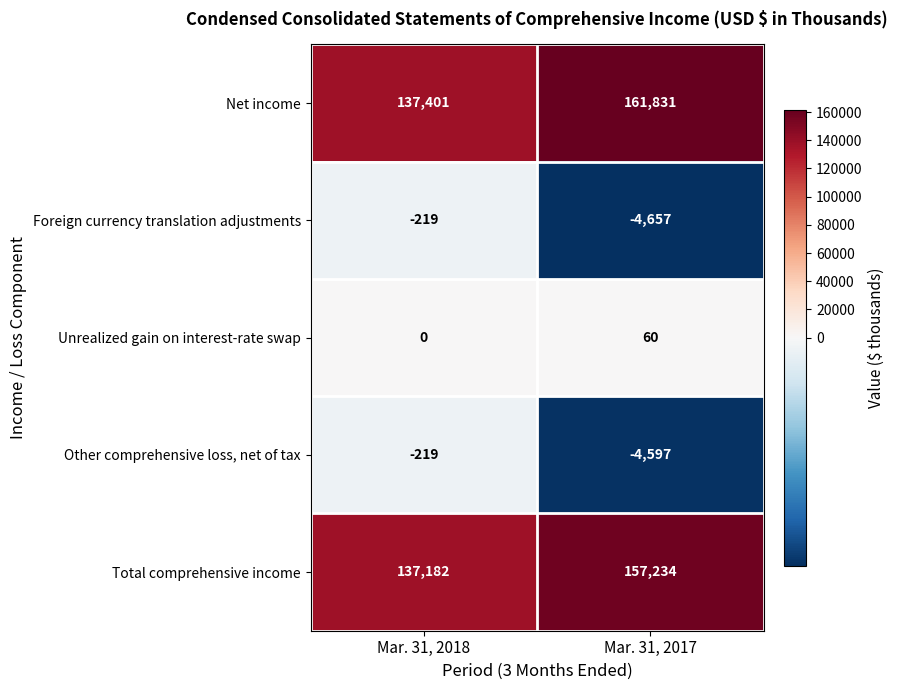

What is the difference between the maximum and minimum values in the Total comprehensive income series?

20052